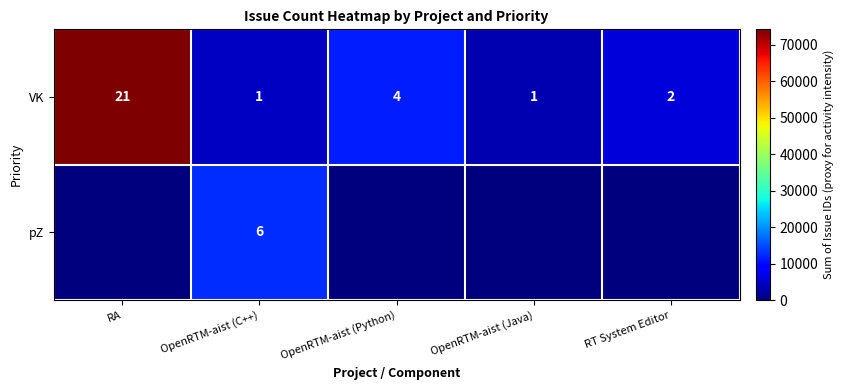

What is the difference between the maximum and second lowest values in the VK series?

20